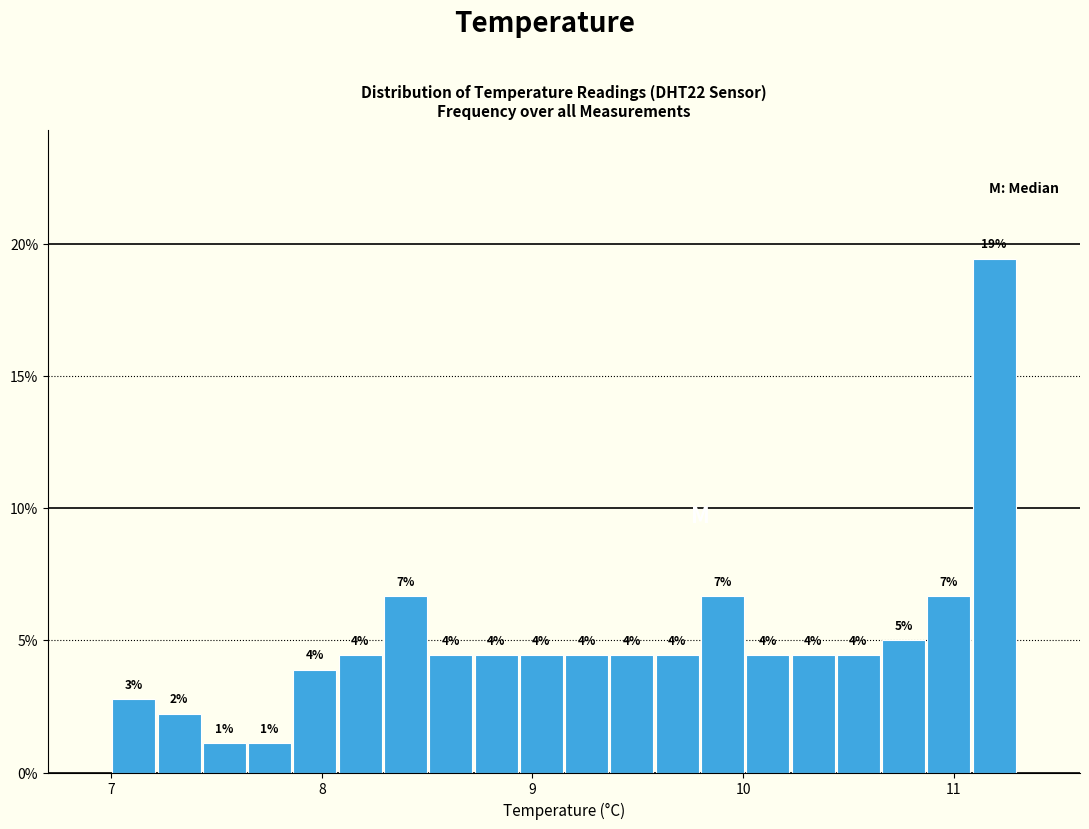

Read against the x-axis, roughly where is the centre of the tallest bar?

11.2